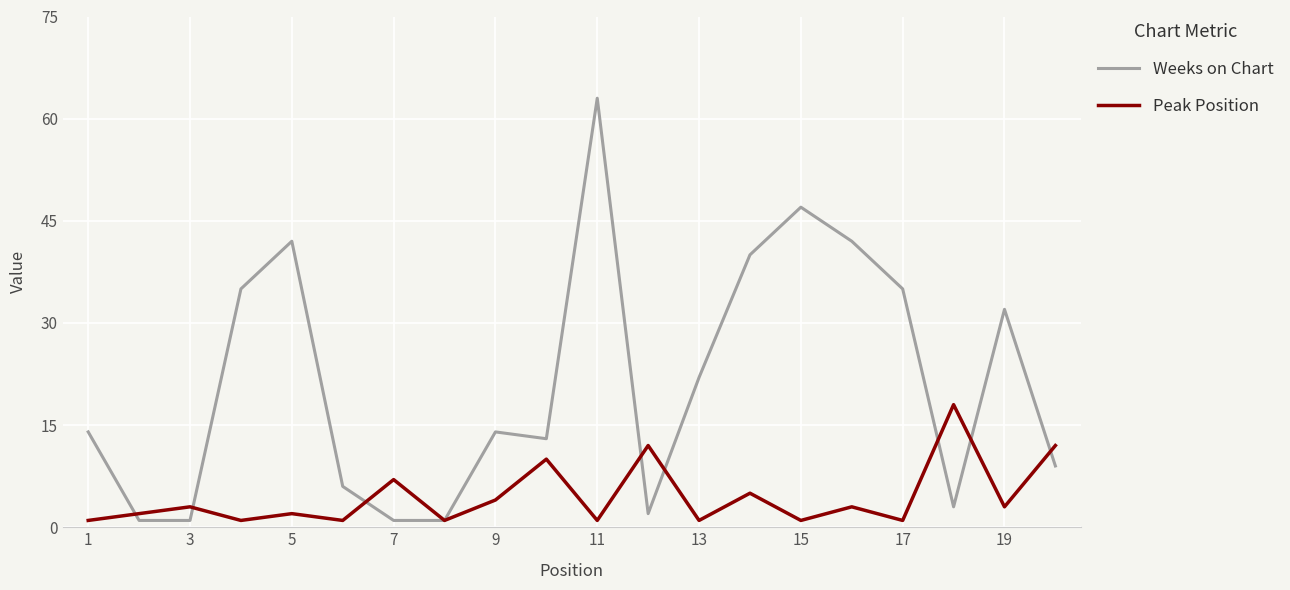

Which series has the largest total across all categories?

Weeks on Chart